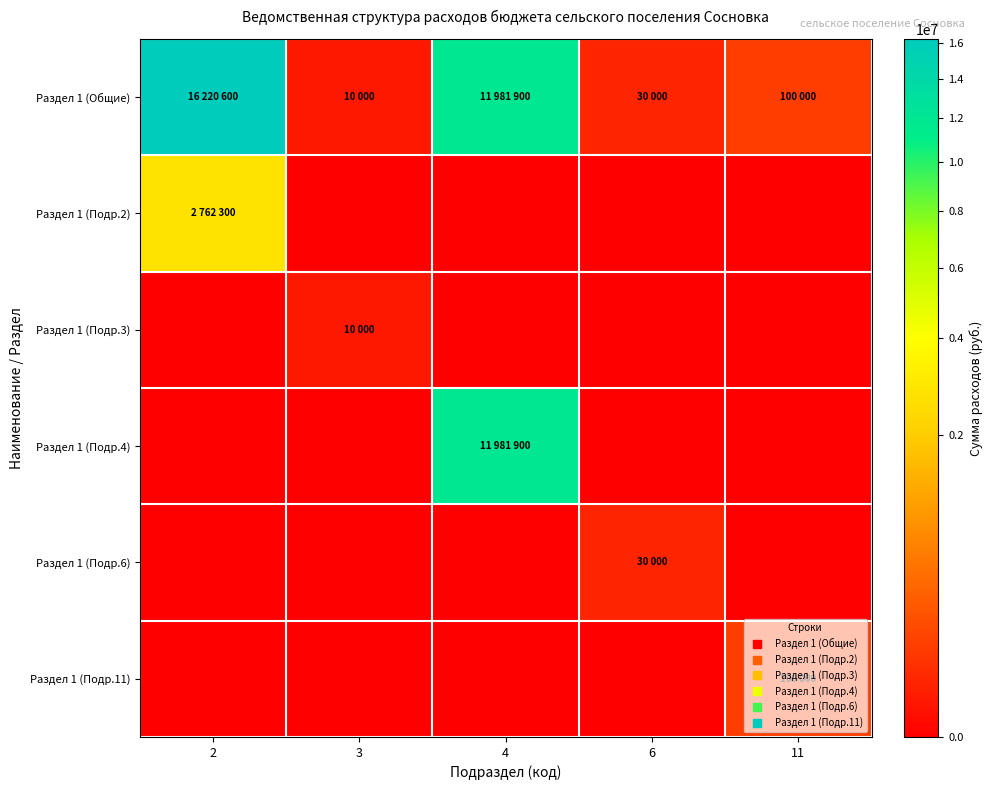

Between 11 and 4, which is larger?

4